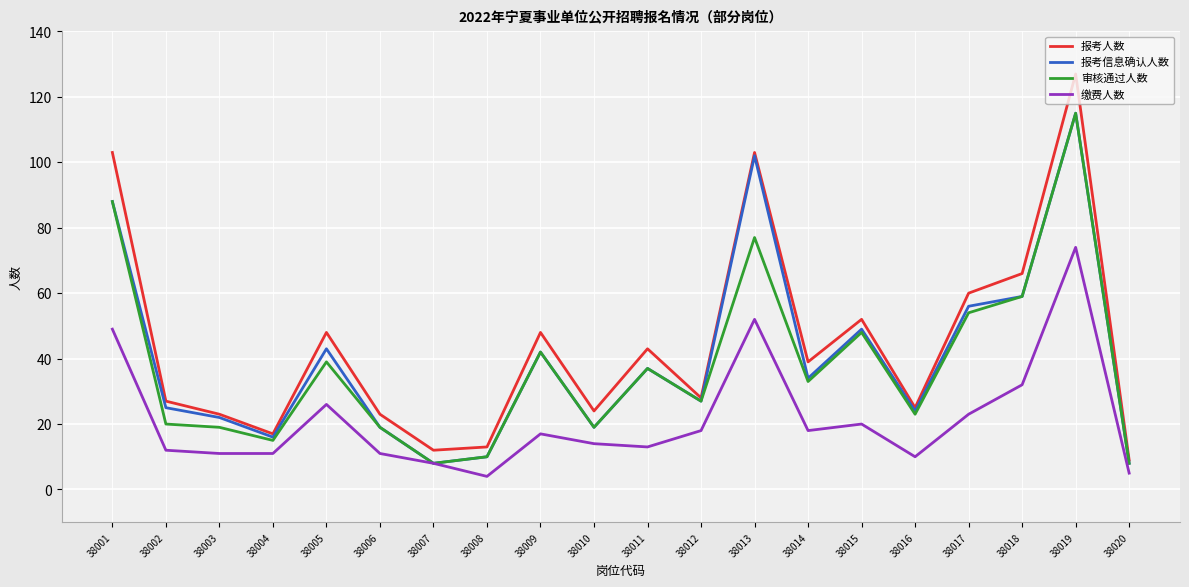

True or false: 报考人数 has a value of 39 at 38014.

True